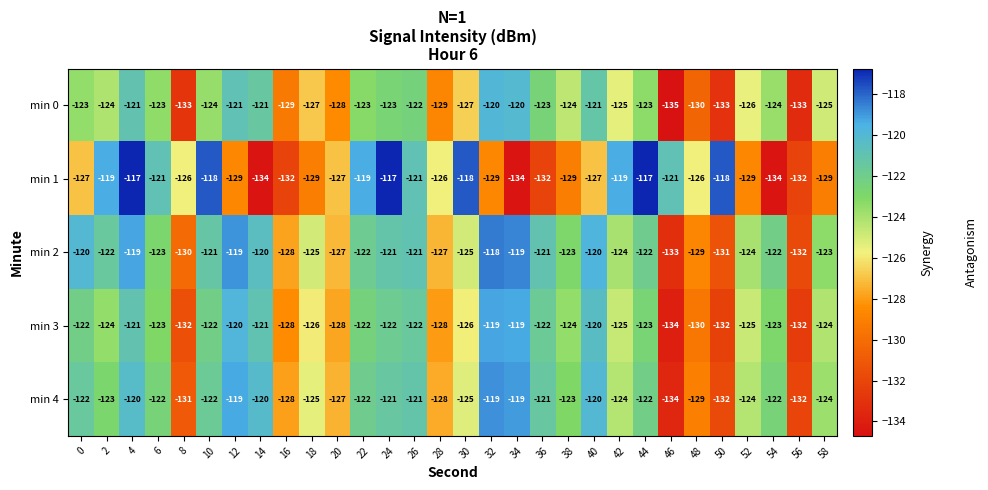

Rank the series at 8 from lowest to highest value.

min 0, min 3, min 4, min 2, min 1